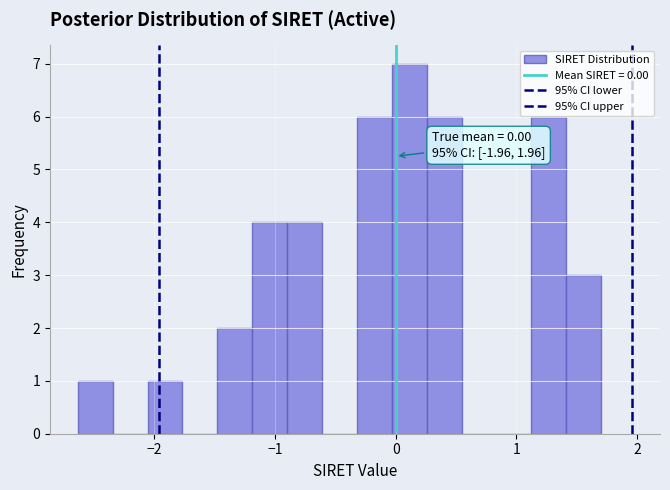

Read against the x-axis, roughly where is the centre of the tallest bar?

0.1